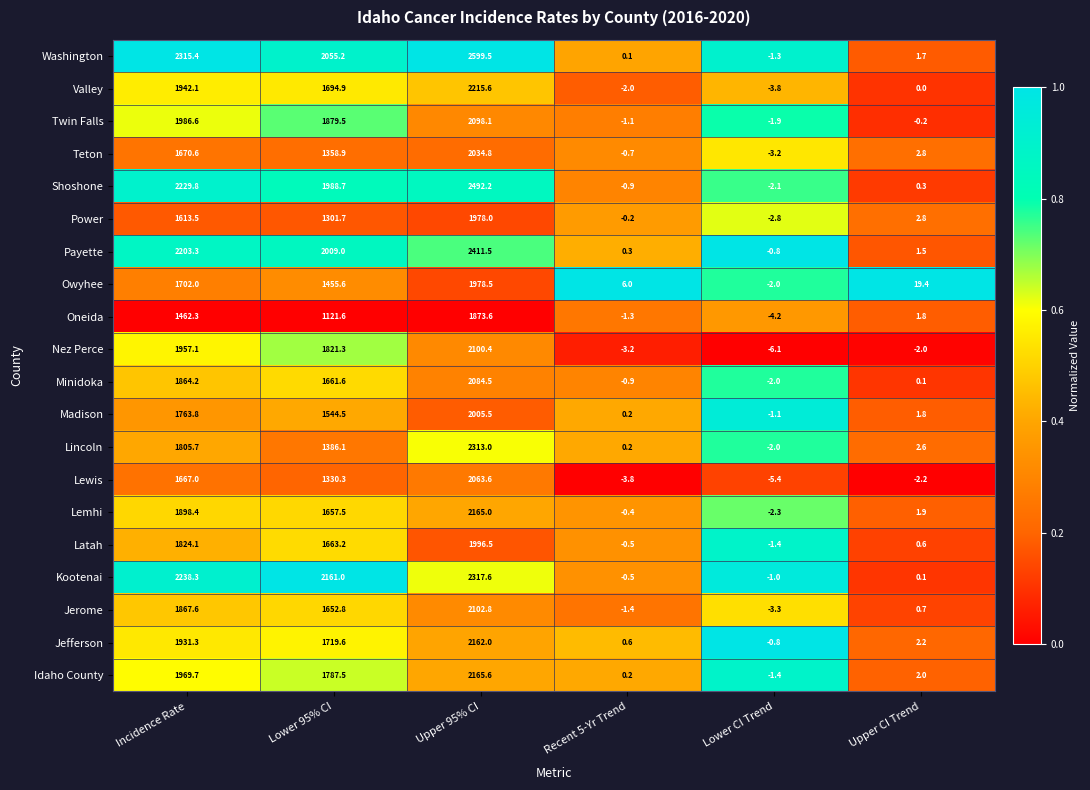

What is the total value across all series at Lower 95% CI?

33250.5